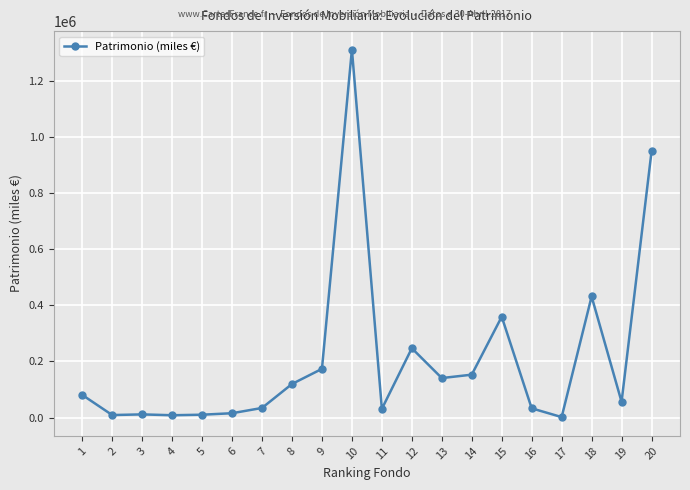

Which category has the highest value across all series?

10